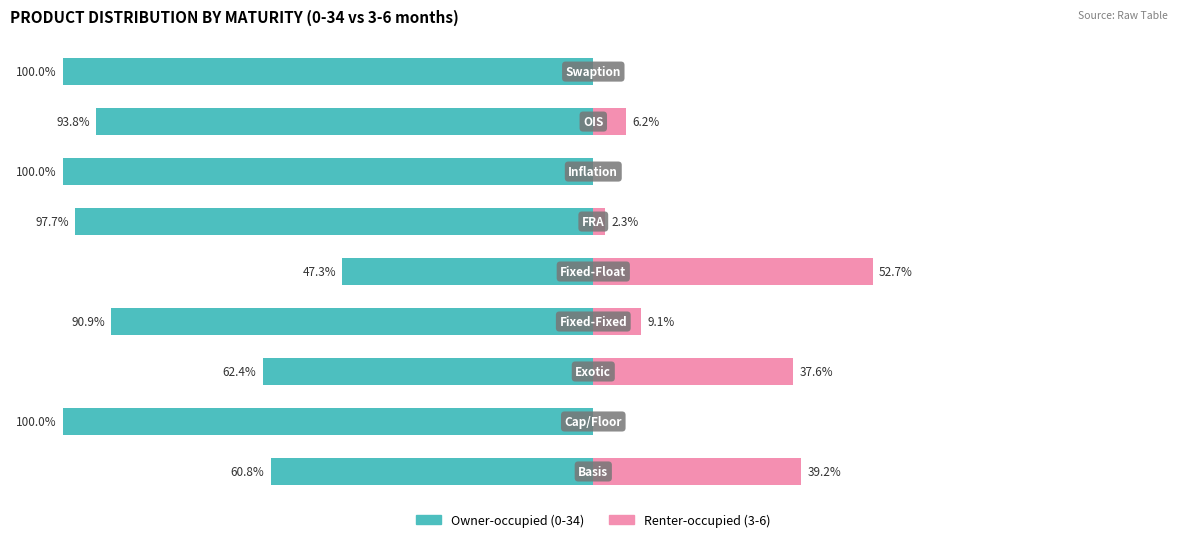

The value of Renter-occupied at 4 is 52.7. True or false?

True